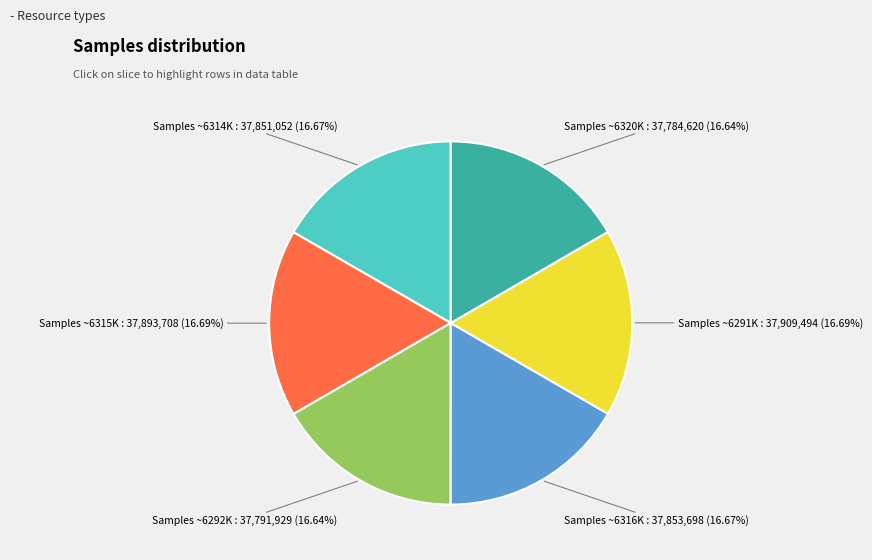

Is there any slice that represents more than half of the pie?

No